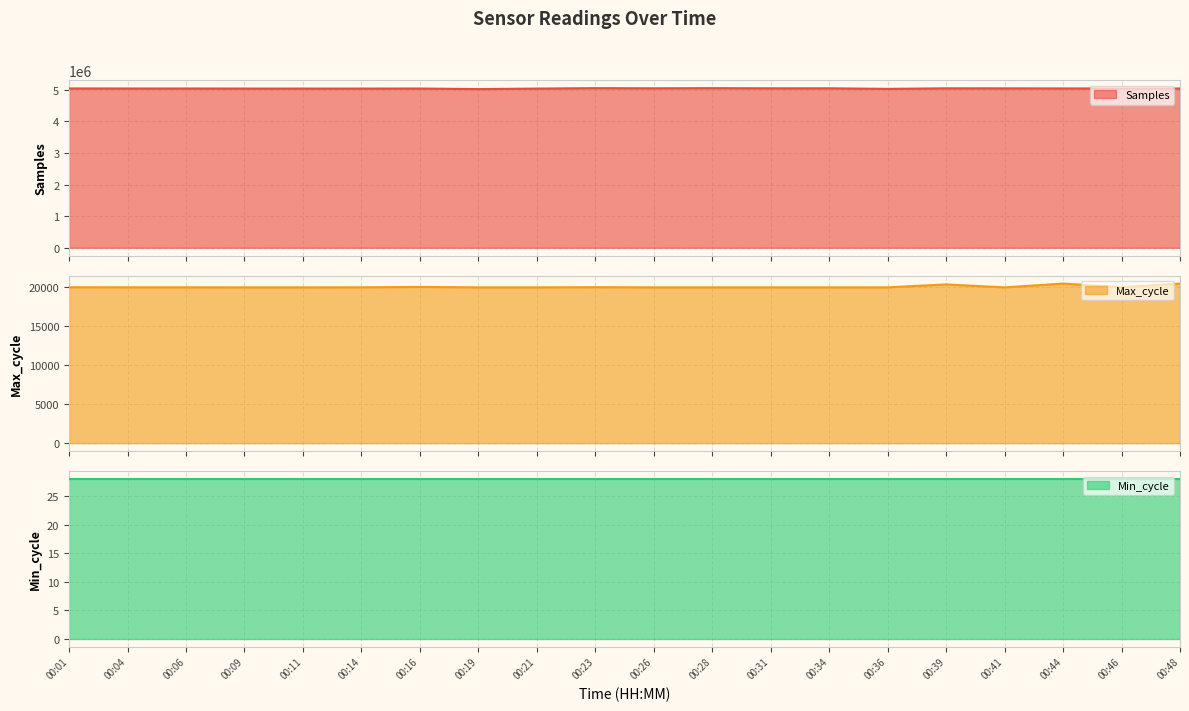

Is it true that Max_cycle equals 20405 at 00:48?

True